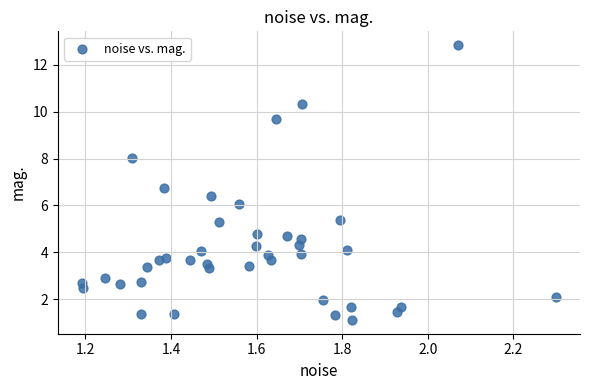

What is the range of X values (max minus min)?

1.1